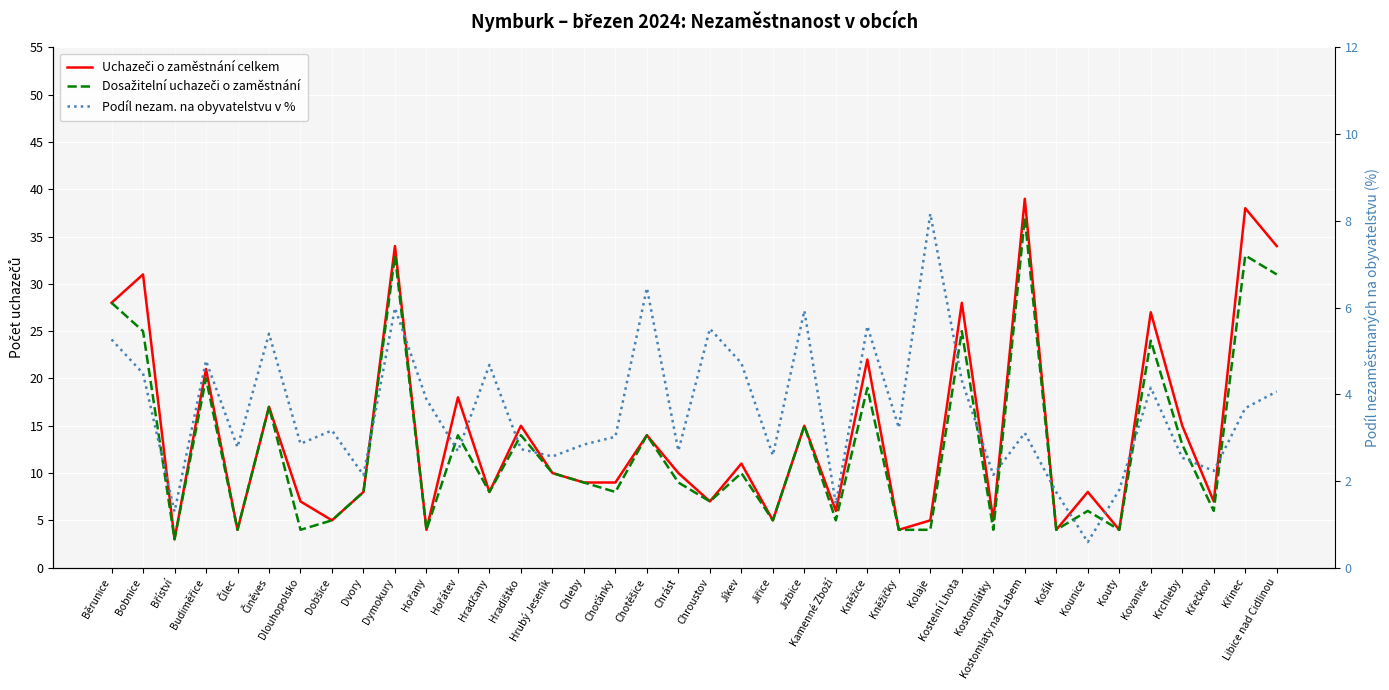

Where is the first local minimum for Podíl nezam. na obyvatelstvu v %?

Bříství